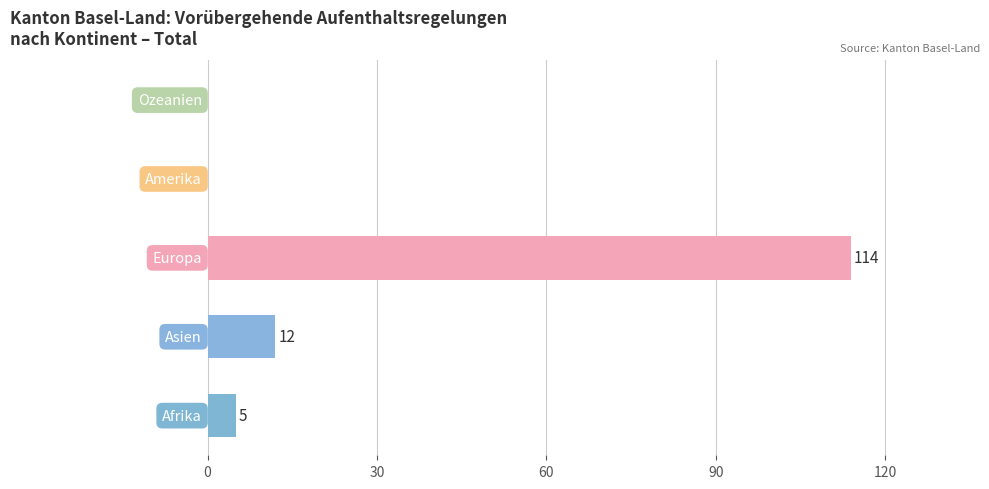

What is the sum of all values?

131